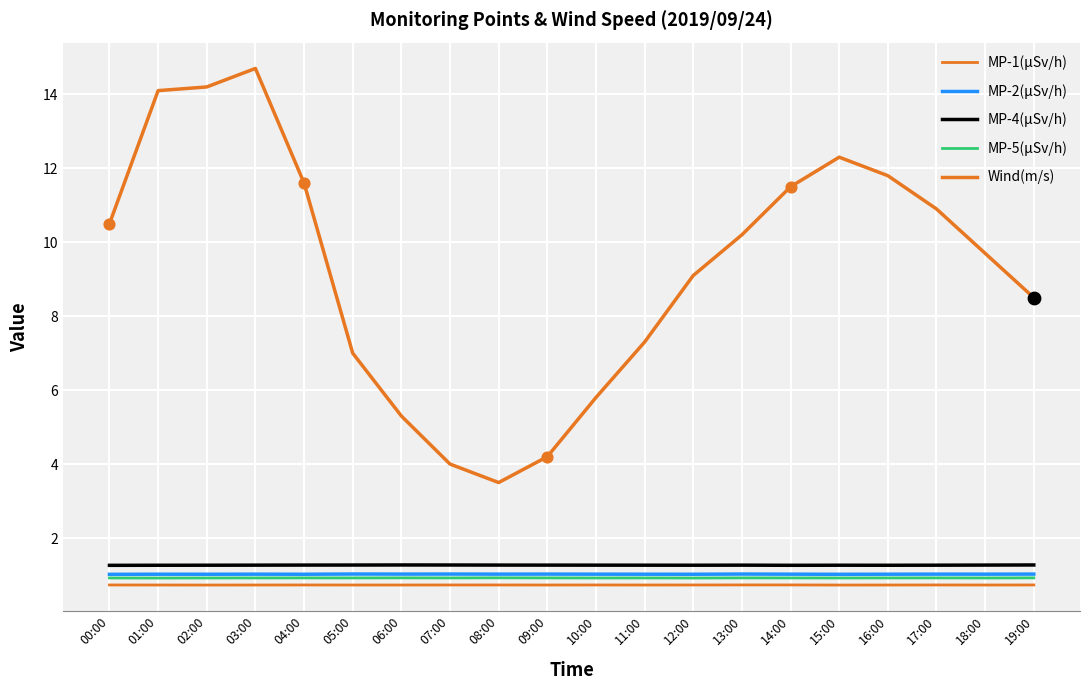

Is the value of Wind(m/s) at 12:00 greater than the value of MP-4(μSv/h) at 10:00?

Yes